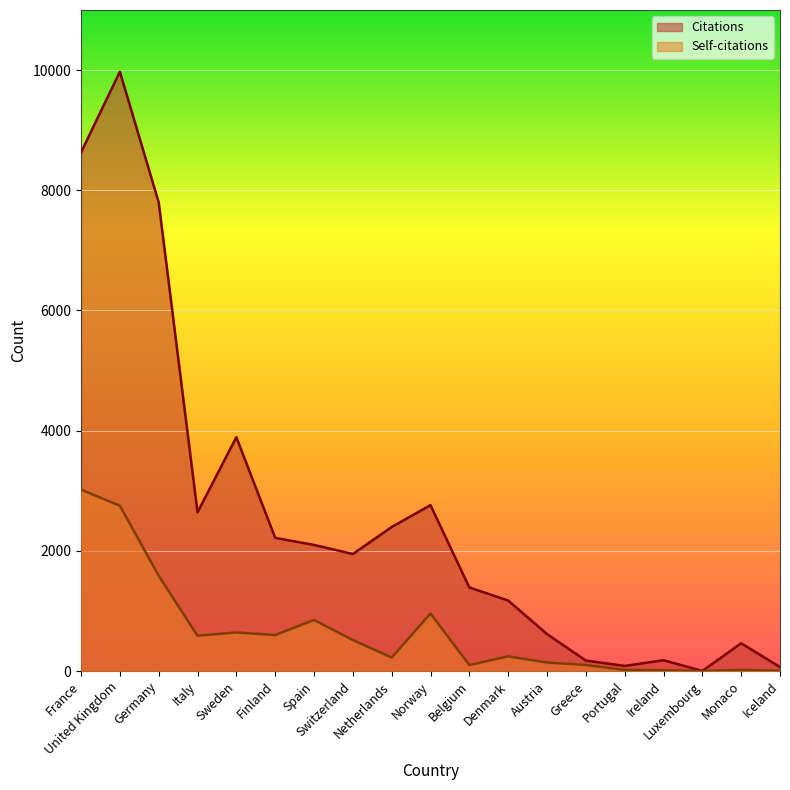

Is it true that Self-citations equals 6 at Portugal?

False